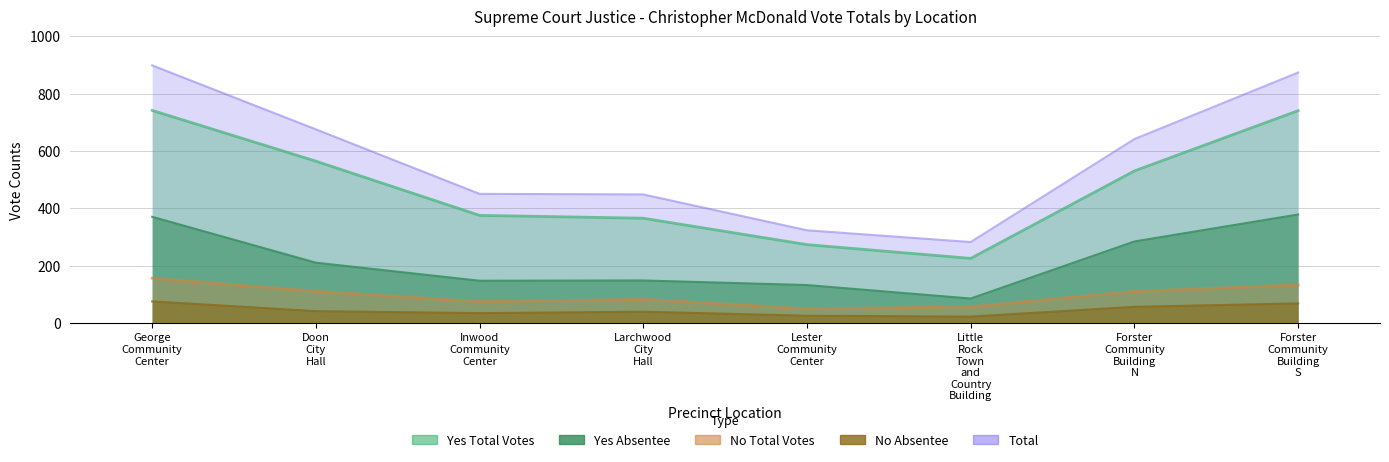

What is the value of the Yes Absentee point at the 1st from the left?

371